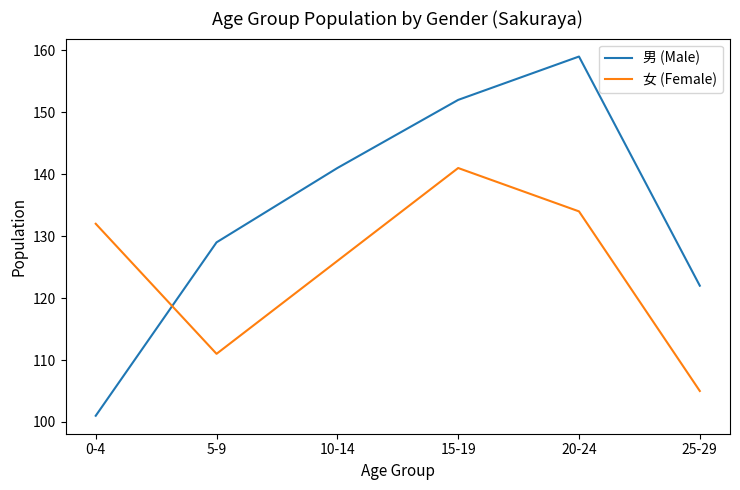

List the series in order of their peak value, highest first.

男 (Male), 女 (Female)